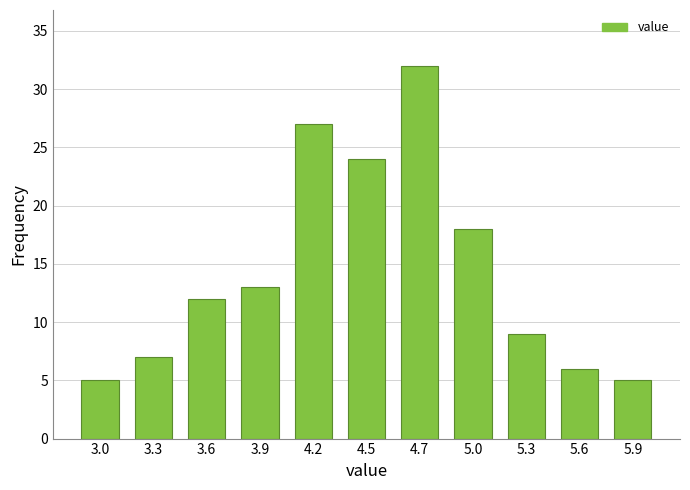

Reading left to right, what are all the values shown in this chart?

3.0=5	3.3=7	3.6=12	3.9=13	4.2=27	4.5=24	4.7=32	5.0=18	5.3=9	5.6=6	5.9=5